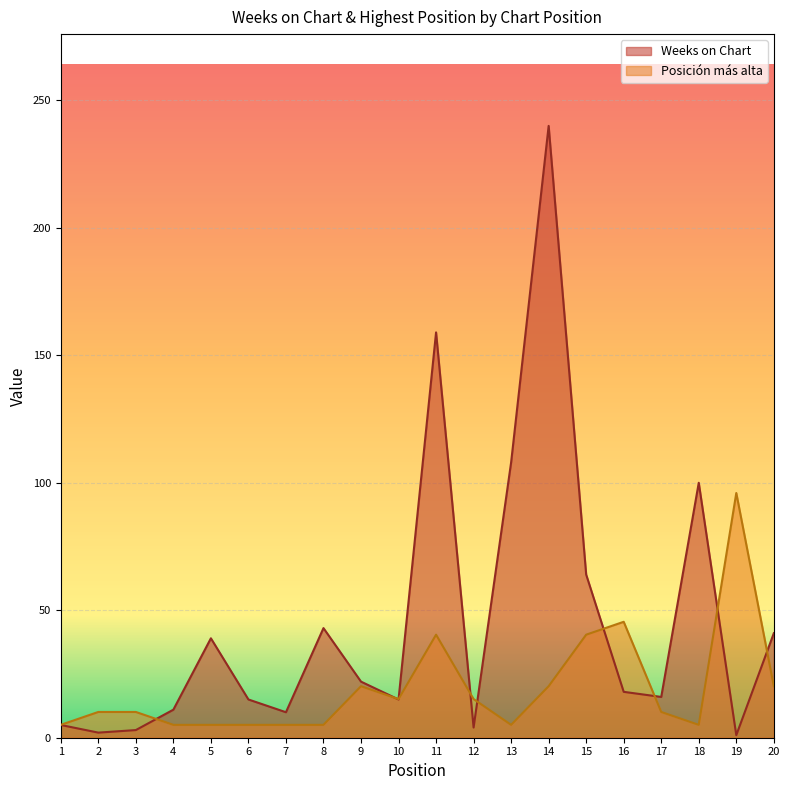

Reading right to left, extract all data points from this chart.

Weeks on Chart: 20=41.0	19=1.0	18=100.0	17=16.0	16=18.0	15=64.0	14=240.0	13=108.0	12=4.0	11=159.0	10=15.0	9=22.0	8=43.0	7=10.0	6=15.0	5=39.0	4=11.0	3=3.0	2=2.0	1=5.0
Posición más alta: 20=20.2	19=96.0	18=5.1	17=10.1	16=45.5	15=40.4	14=20.2	13=5.1	12=15.2	11=40.4	10=15.2	9=20.2	8=5.1	7=5.1	6=5.1	5=5.1	4=5.1	3=10.1	2=10.1	1=5.1